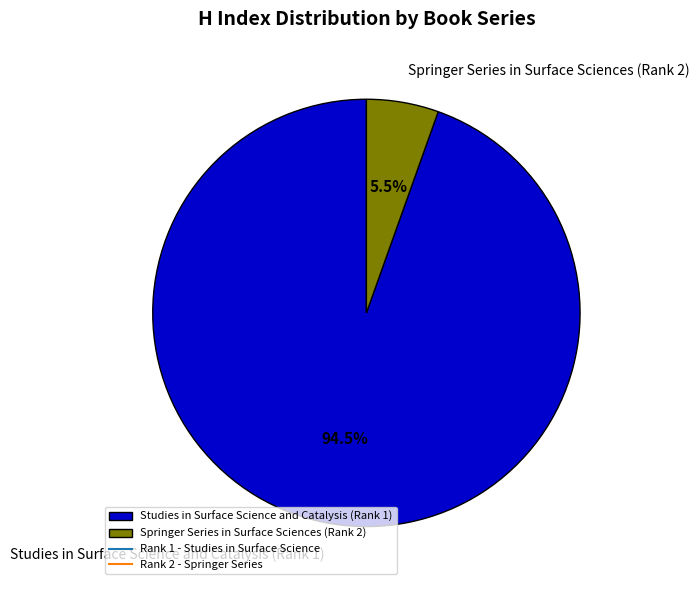

How many slices are in this pie chart?

2